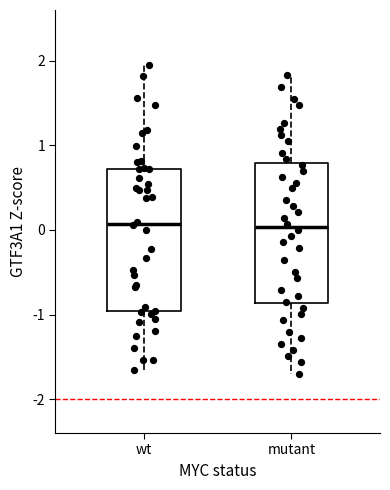

Reading left to right, transcribe this box plot: for each box, give where its median line is, the range the box spans, and where its two whiskers end, as read against the y-axis. The values are not printed on the chart, so give them approximately, as read against the axis.

wt: median 0.1, box -1.0 to 0.7, whiskers -1.7 to 1.9
mutant: median 0.0, box -0.9 to 0.8, whiskers -1.7 to 1.8